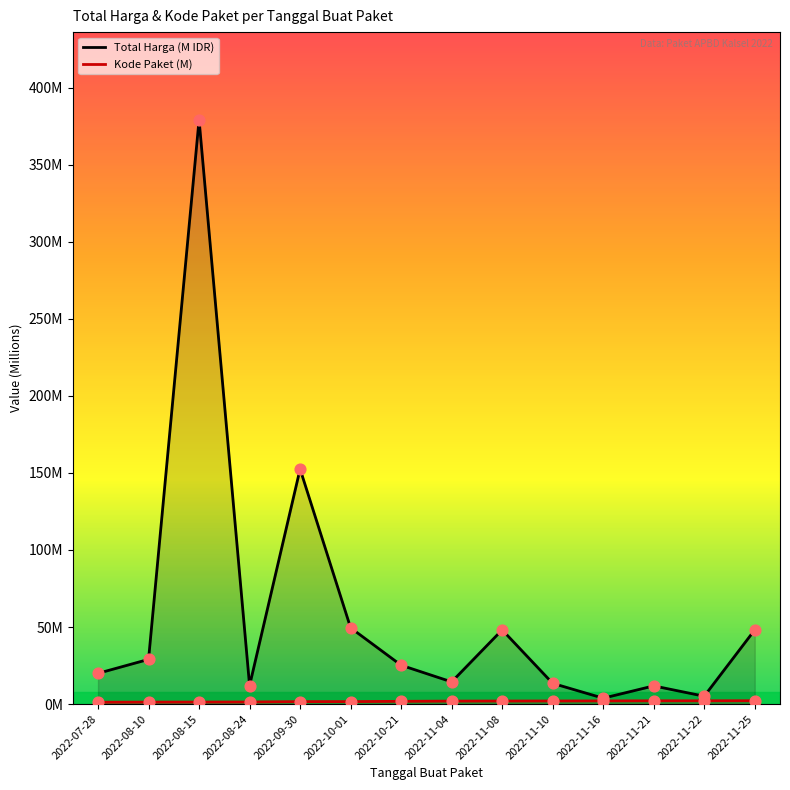

Which series contains the highest Y value?

Total Harga